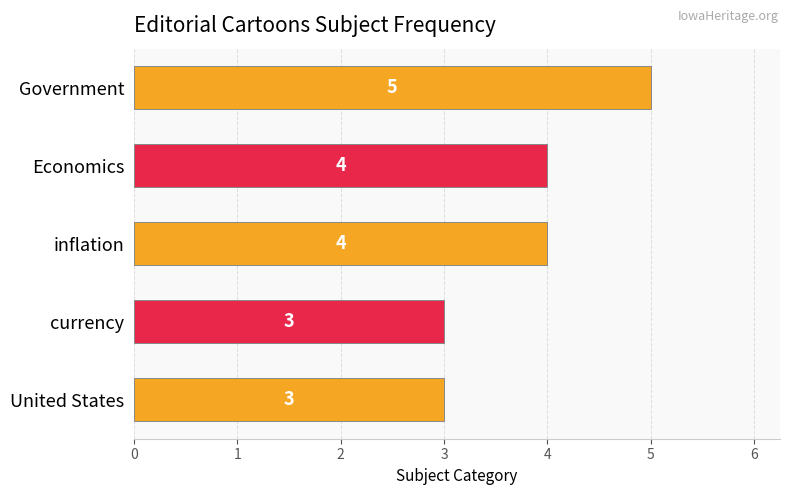

What is the label of the 1st bar from the top?

Government